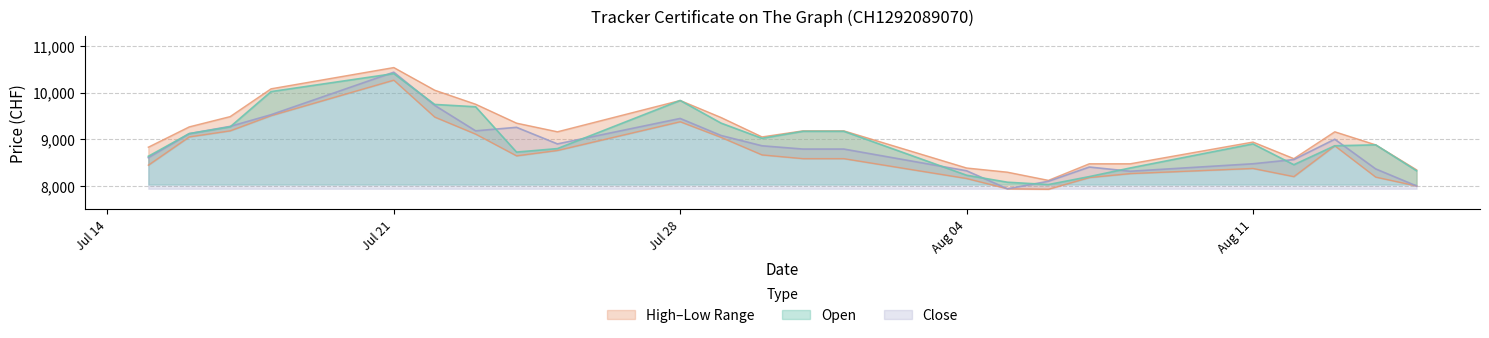

Between 08.08.2025 and 18.07.2025, which is larger?

18.07.2025